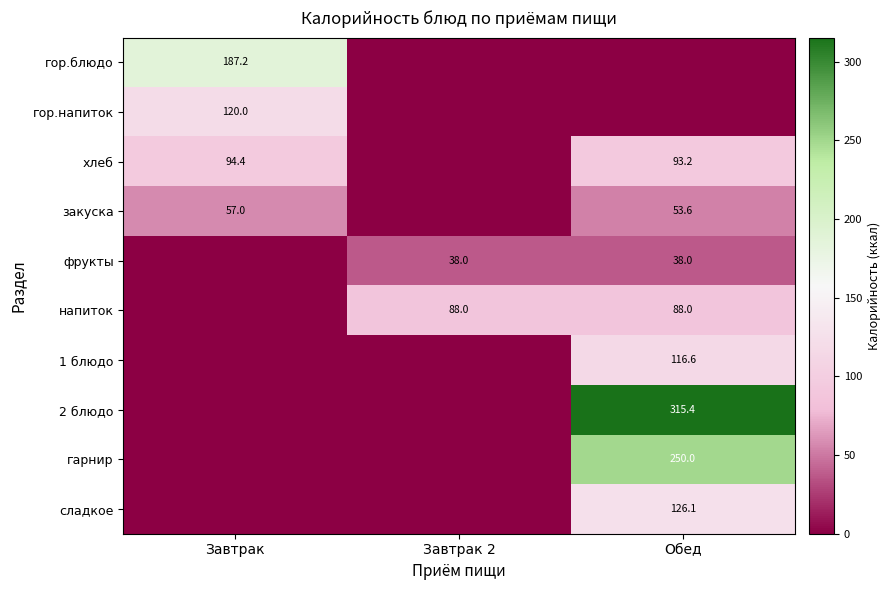

True or false: гор.блюдо has a value of 279.3 at Завтрак.

False